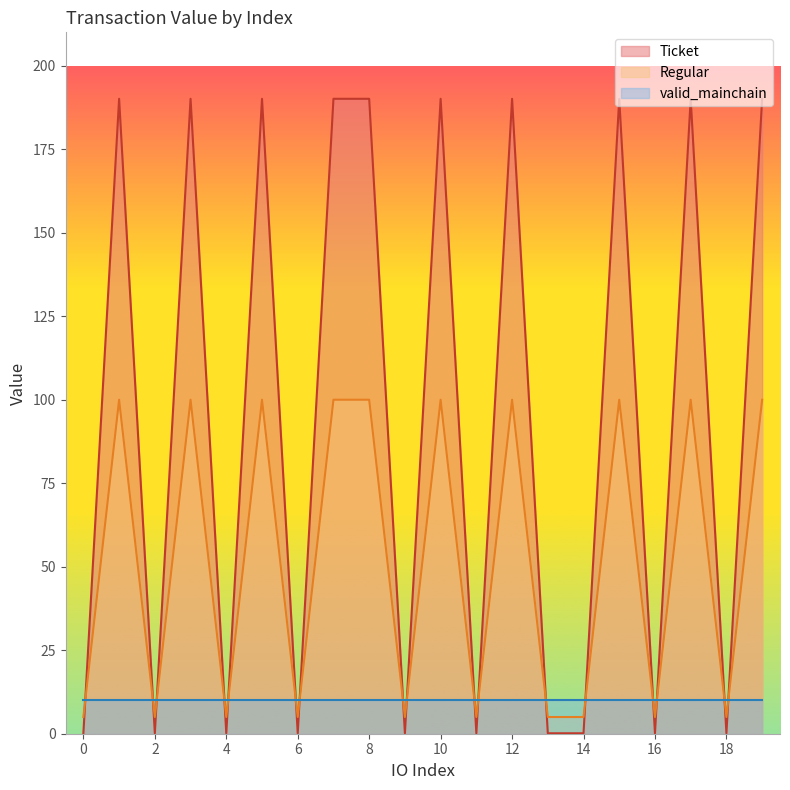

True or false: io_index and value cross at least once.

True